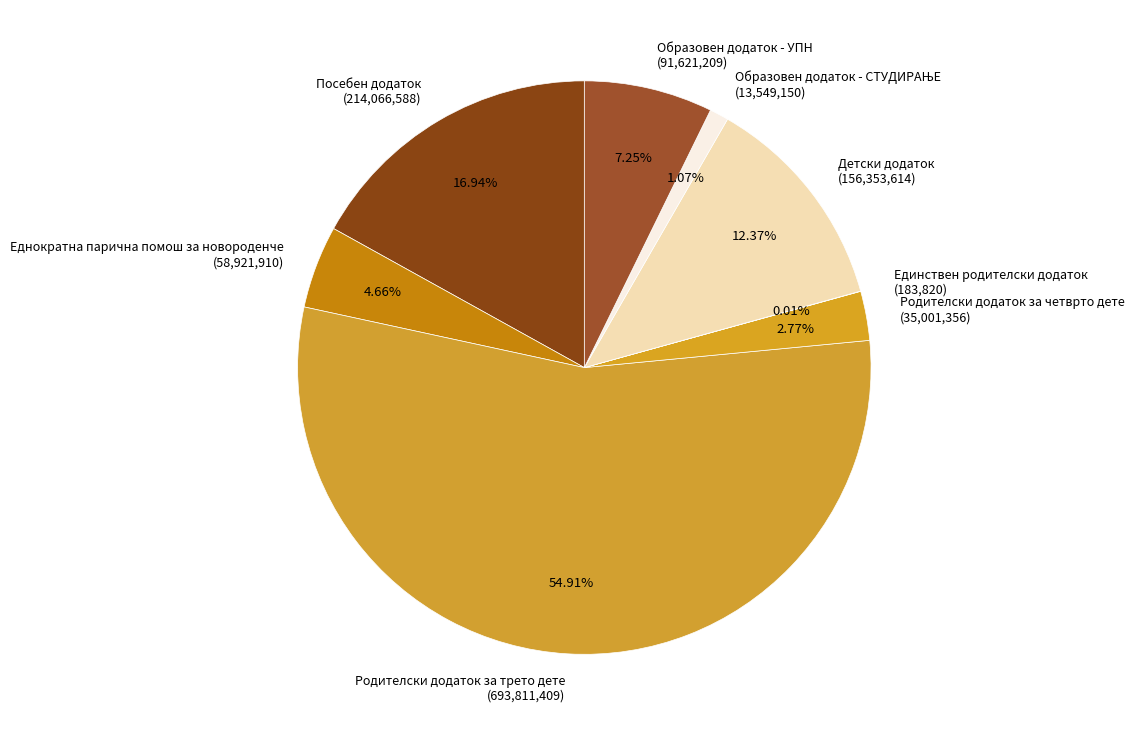

The Образовен додаток - УПН slice represents 7% of the pie. True or false?

True